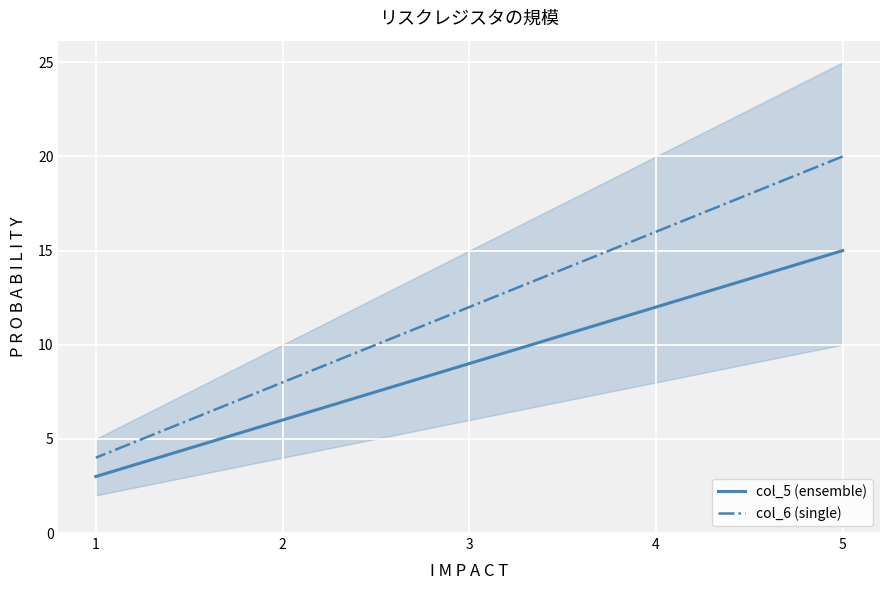

Is this an area chart (filled region under the line)?

No